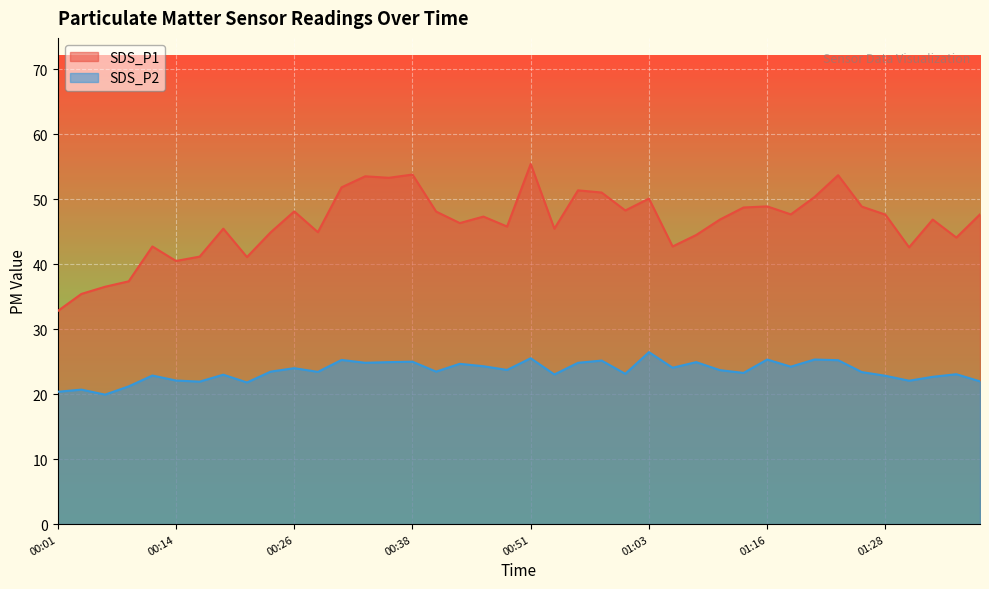

What is the lowest value of the SDS_P2 series?

19.9